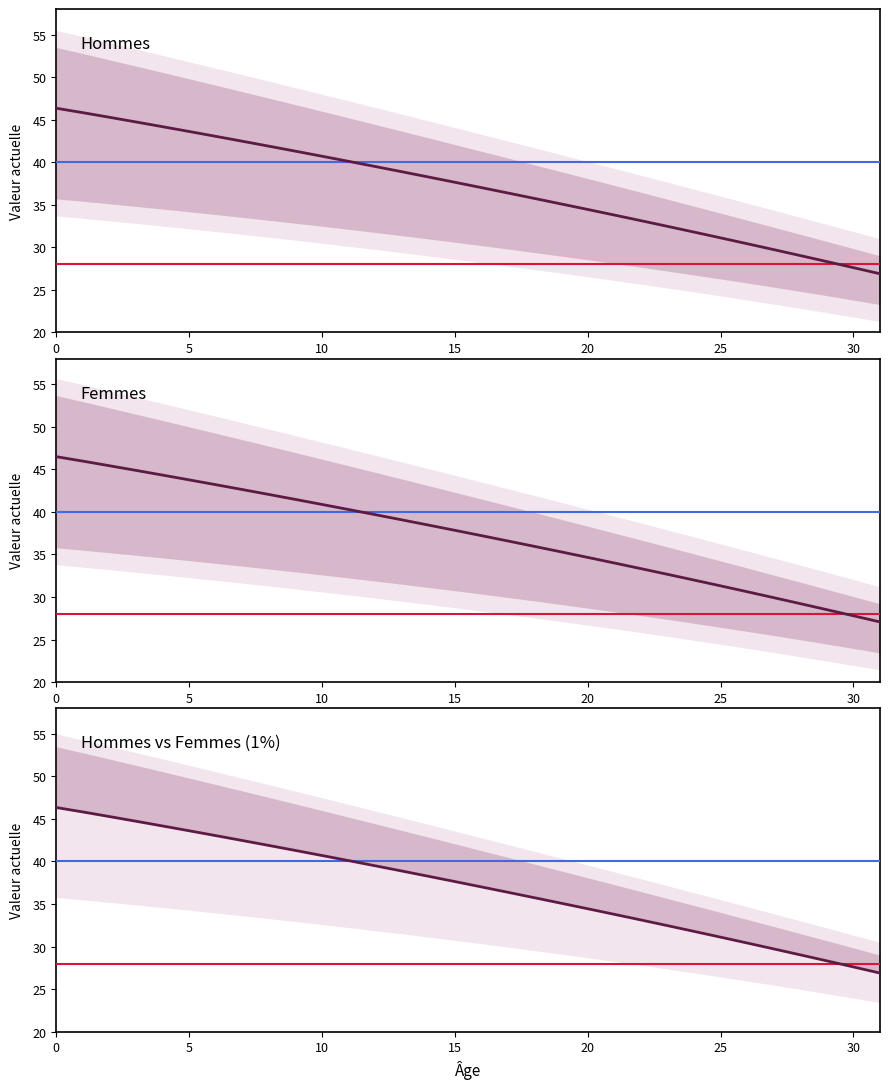

What is the spread (max minus min) of values at 26?

0.2